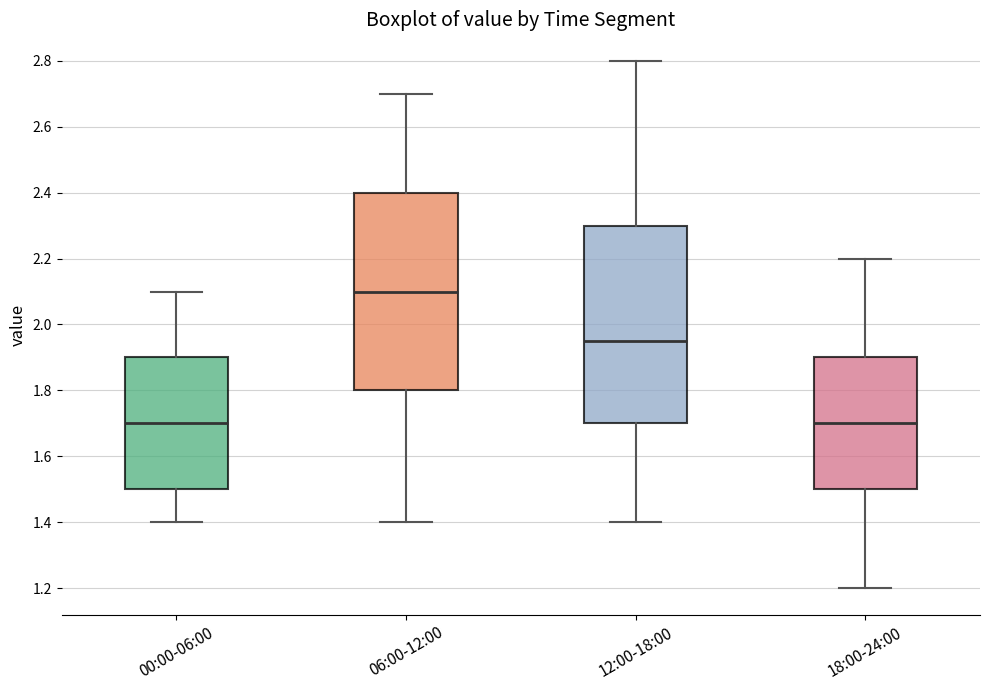

Where is the lower edge of the box for 06:00-12:00 on the y-axis? The values are not printed on the chart, so give them approximately, as read against the axis.

1.80